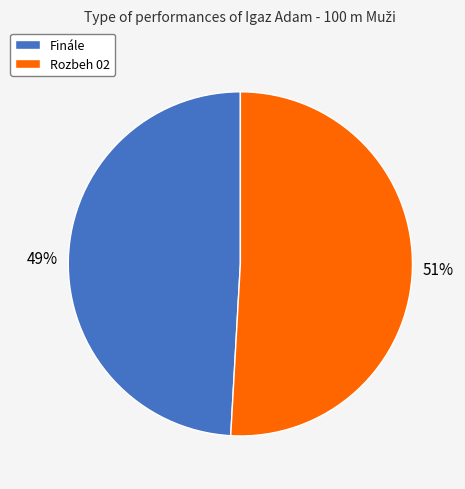

Which slice represents more than half of the pie?

Rozbeh 02